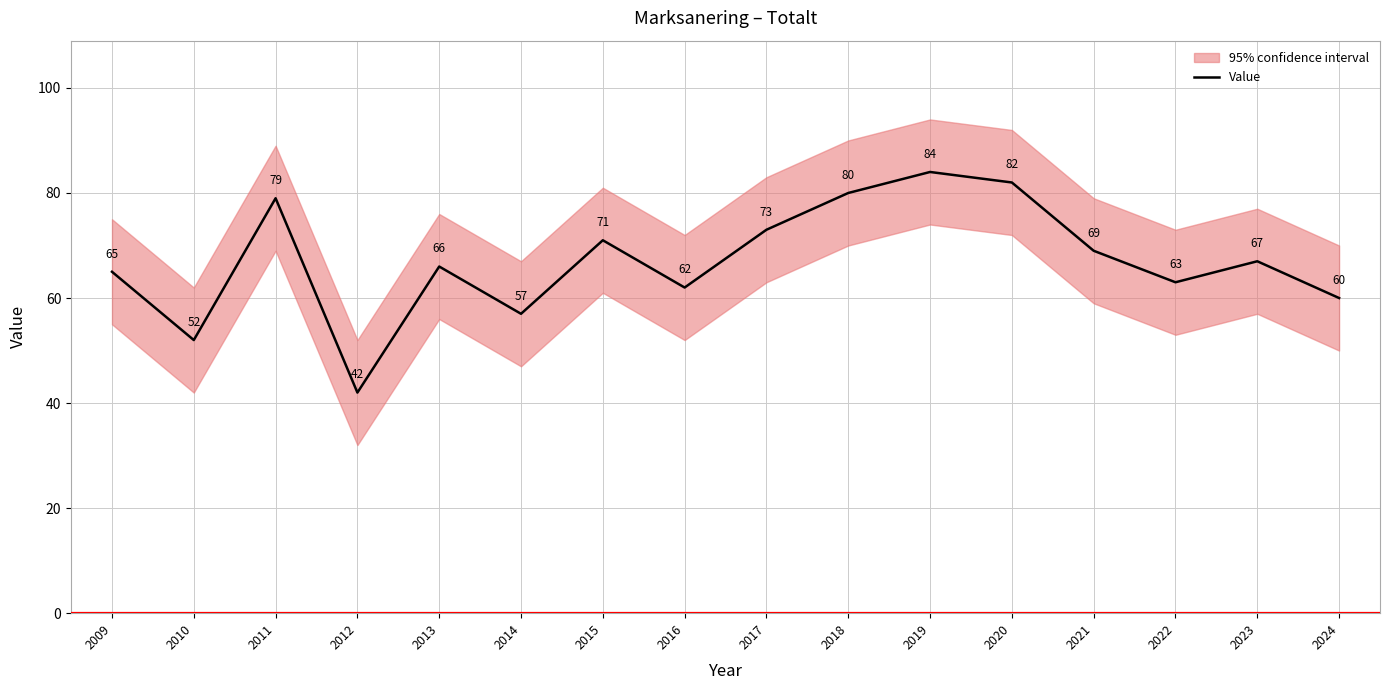

Between 2011 and 2023, which is larger?

2011